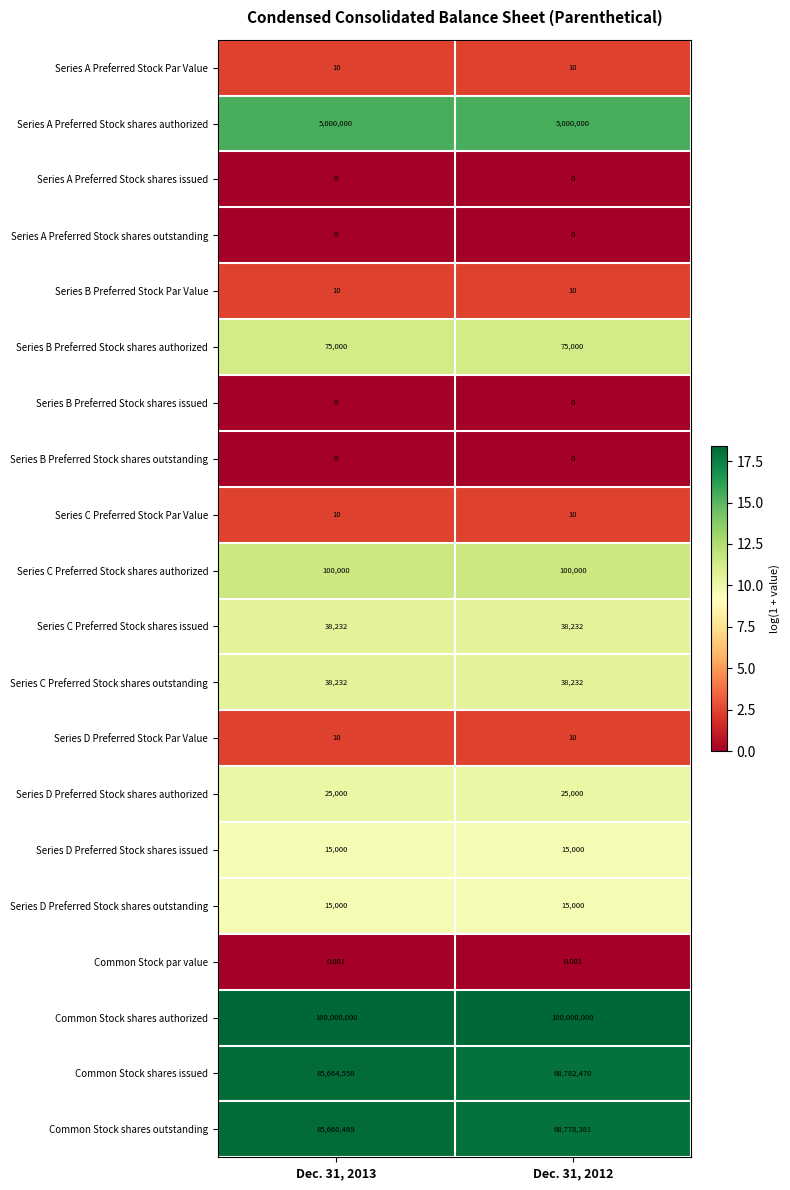

Is the value of Series A Preferred Stock shares authorized at Dec. 31, 2012 greater than the value of Series D Preferred Stock shares outstanding at Dec. 31, 2012?

Yes